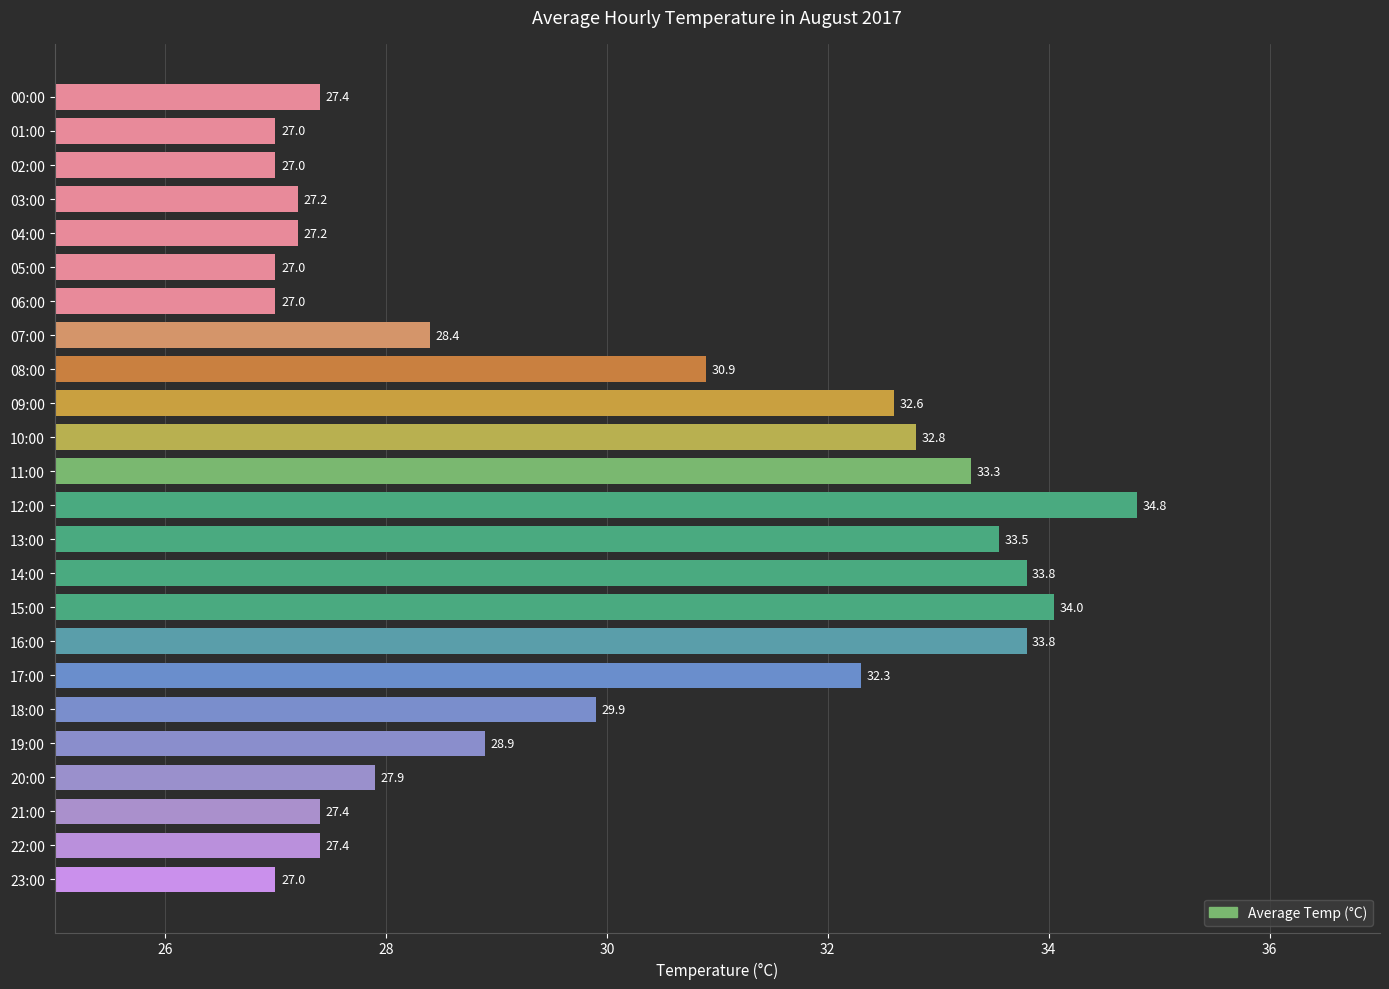

What is the maximum value shown in the chart?

34.8